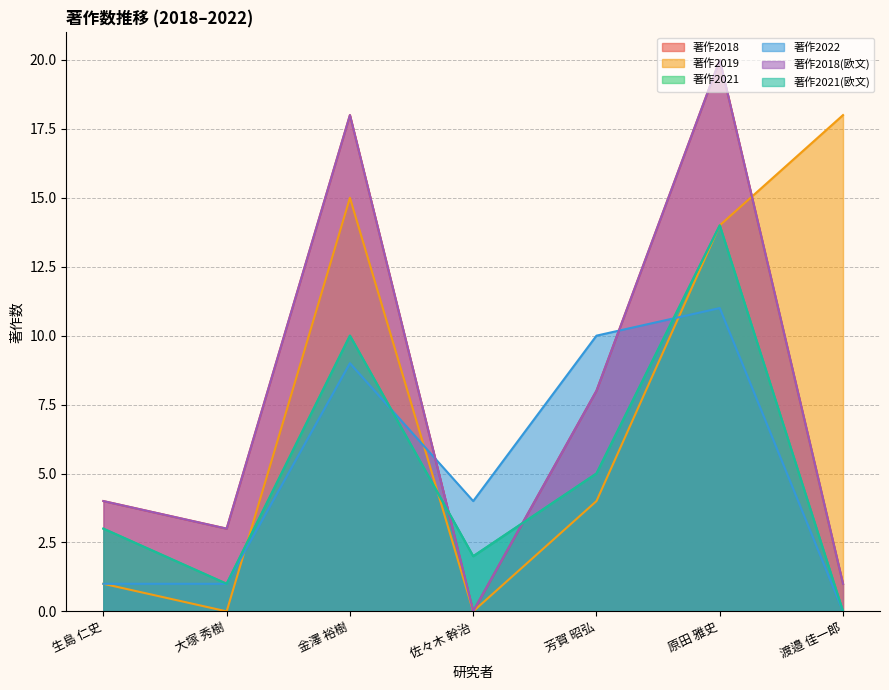

Is it true that 著作2022 equals 10 at 芳賀 昭弘?

True